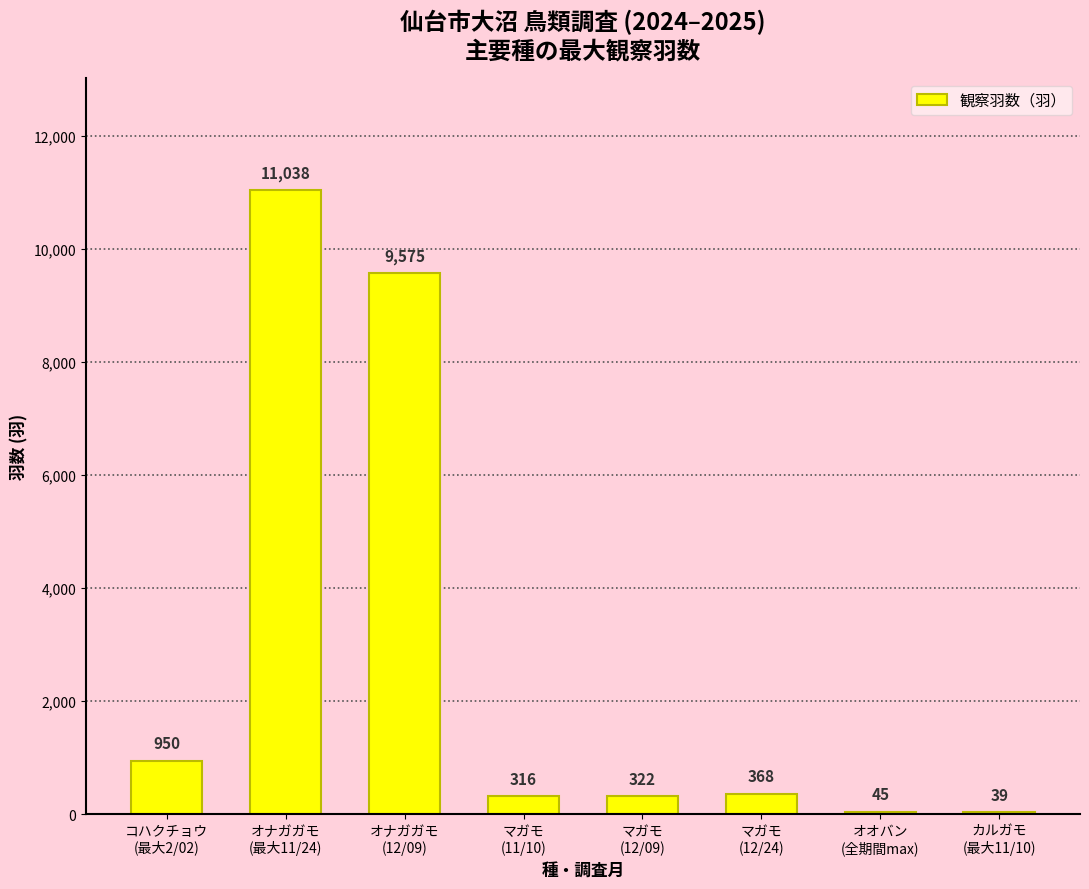

True or false: the data shows 316 at マガモ
(11/10).

True